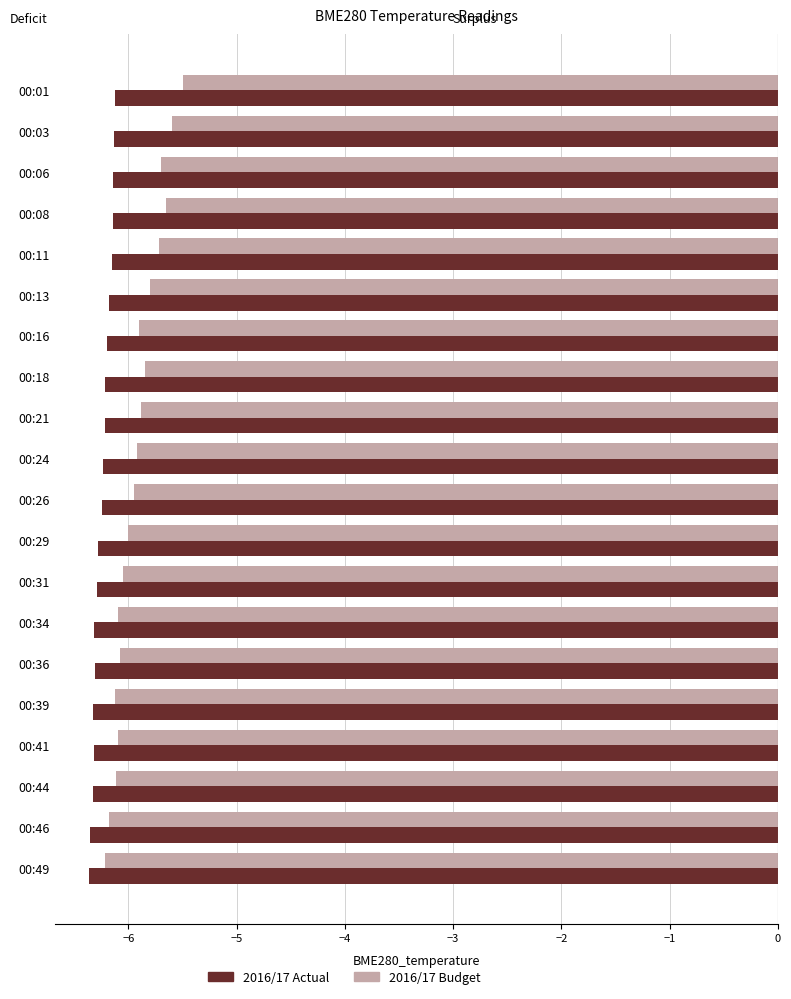

Which series has the widest spread of values?

2016/17 Budget